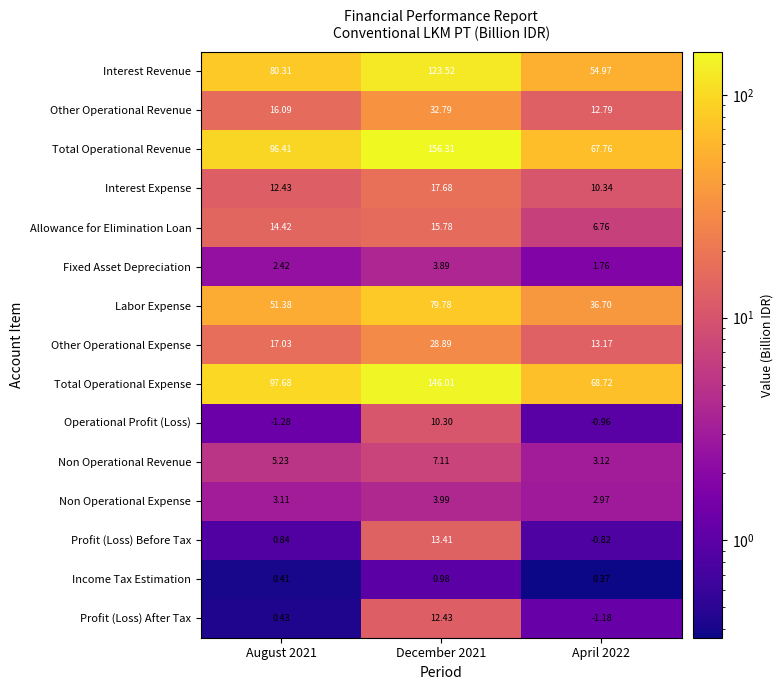

Between December 2021 and April 2022, which series saw the biggest shift?

Total Operational Revenue